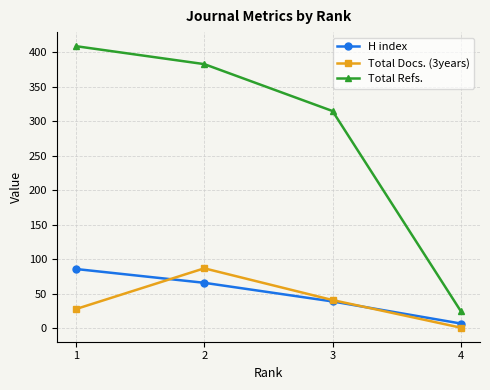

Reading right to left, list all the values displayed in this chart.

H index: 7	39	66	86
Total Docs. (3years): 1	41	87	28
Total Refs.: 25	315	383	409